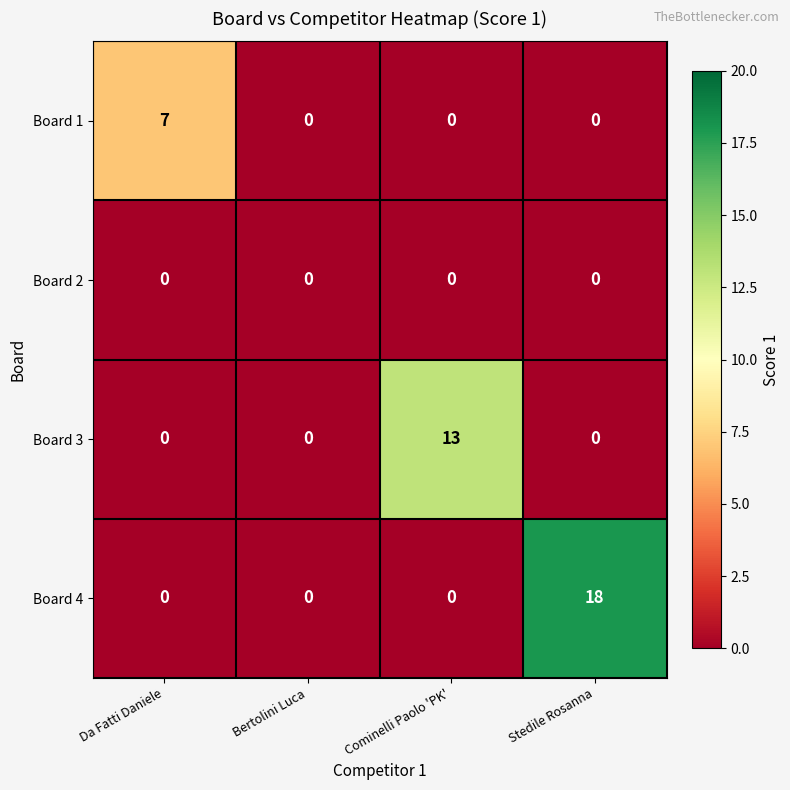

What is the average value of the Board 3 series?

3